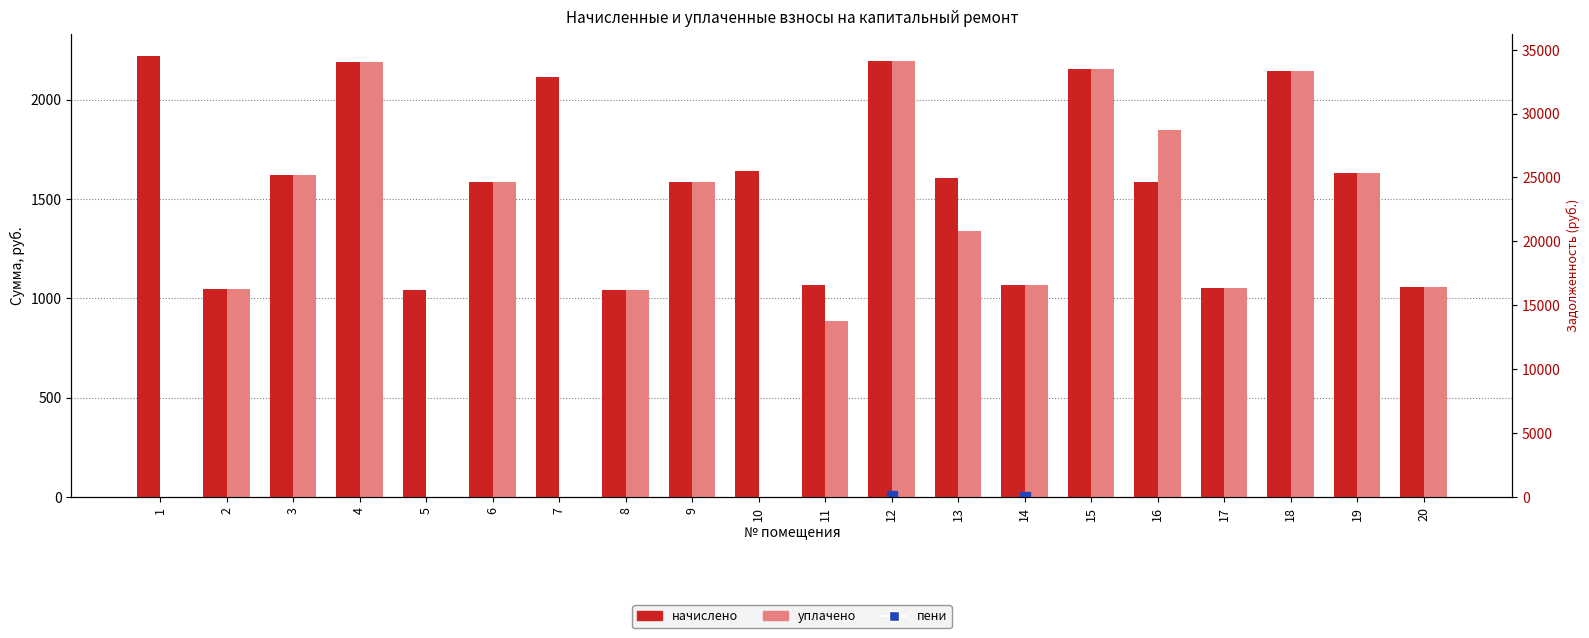

How many bars are there in each group?

2